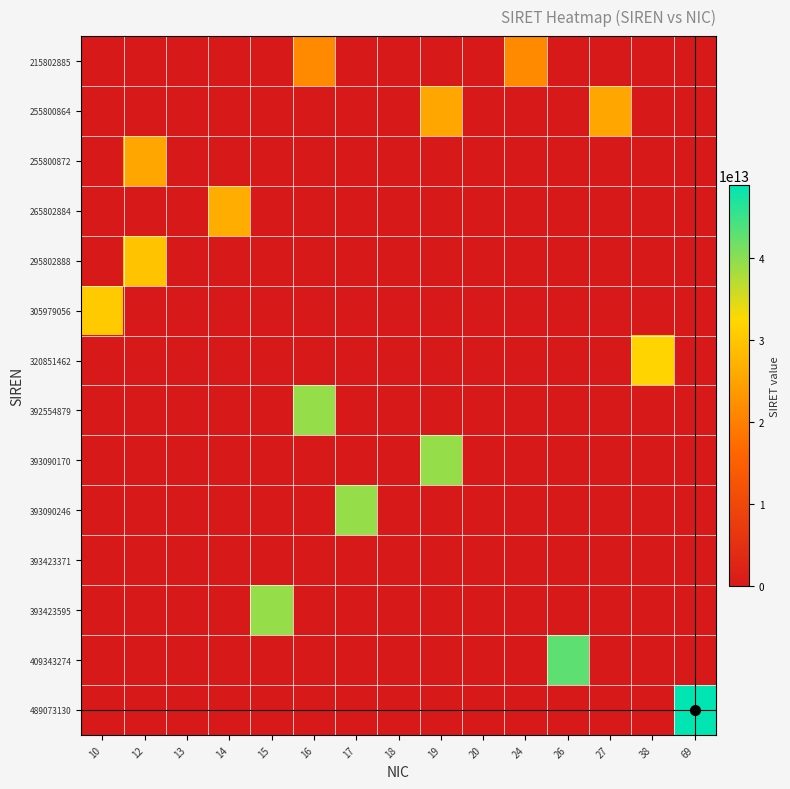

What is the spread (max minus min) of values at 16?

39255487900016